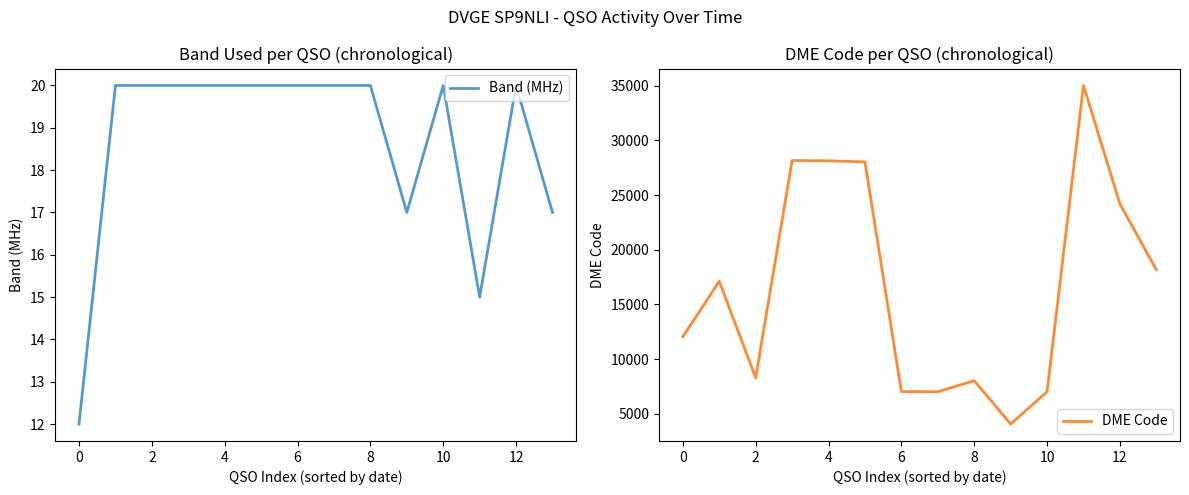

True or false: Band (MHz) has more than 0 points higher than both neighbors.

True